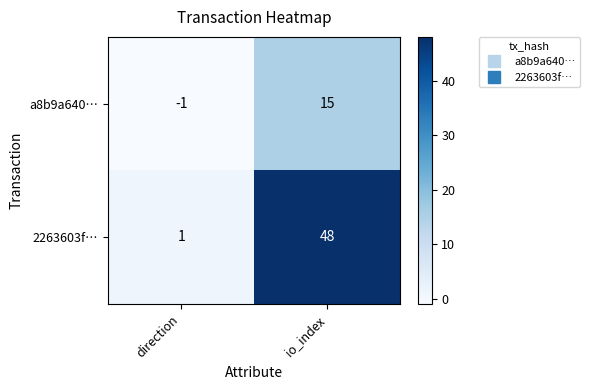

What is the spread (max minus min) of values at io_index?

33